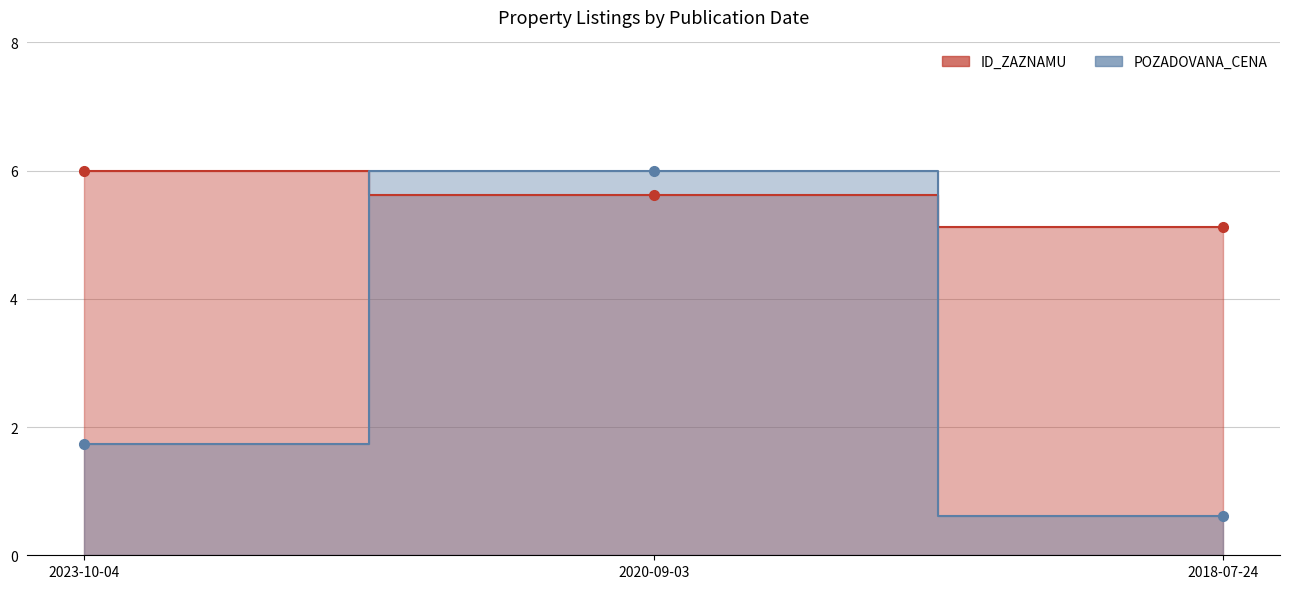

How many series are shown in this chart?

2